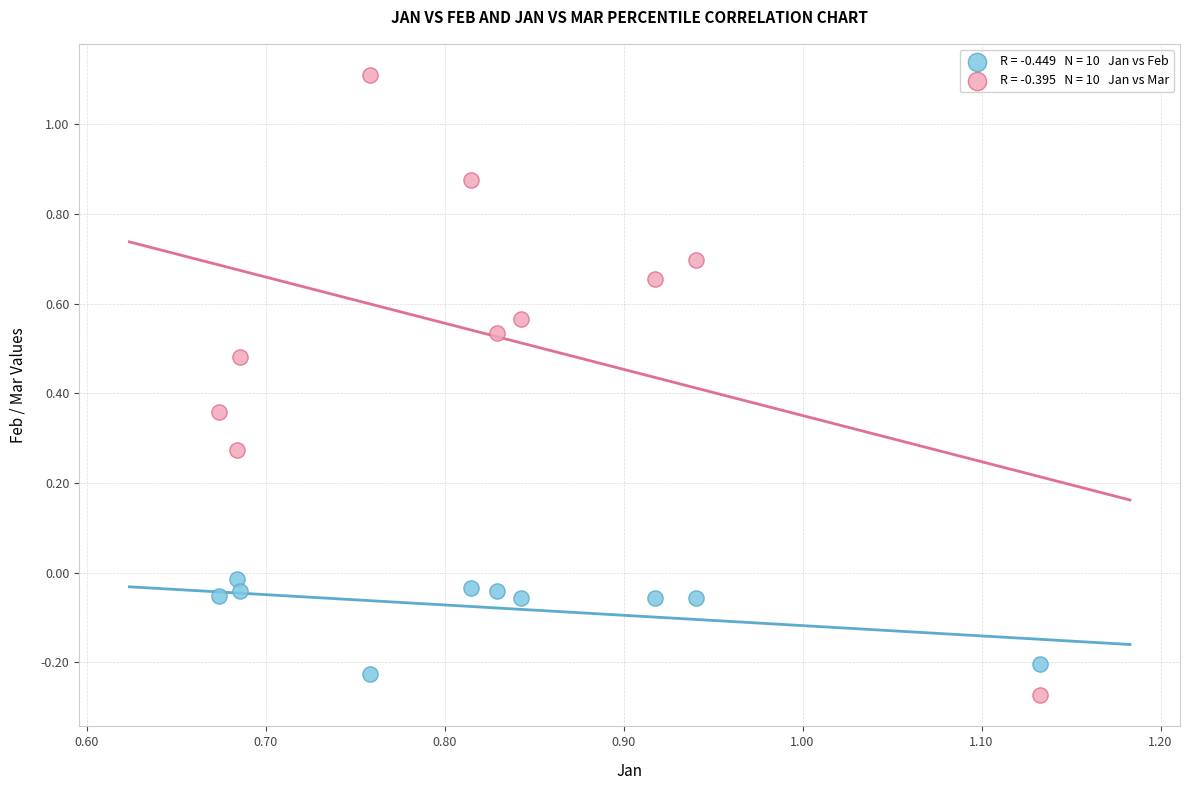

Across all data points, what is the range of Y values (max minus min)?

1.4